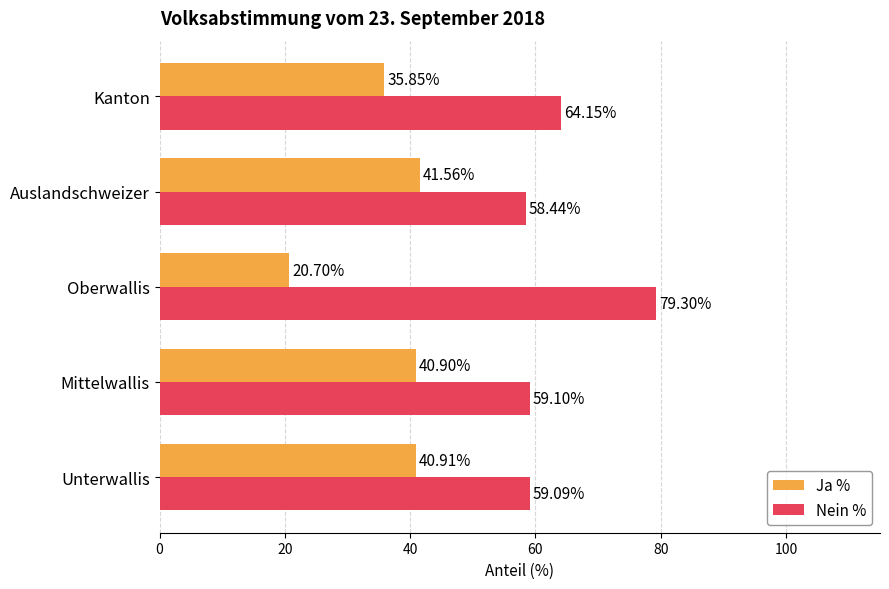

How many values in the Nein % series are below 59?

1